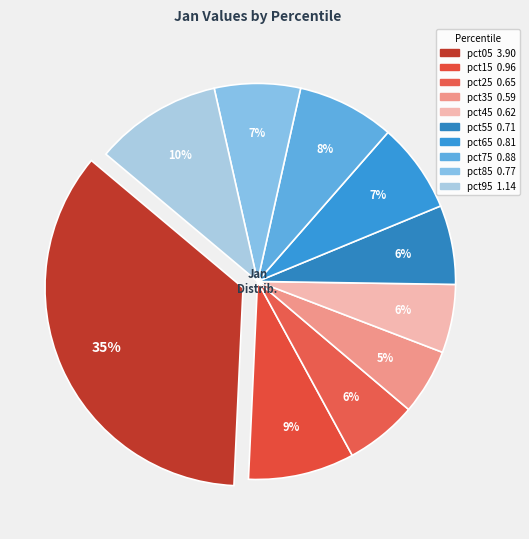

Count the number of slices in the pie.

10